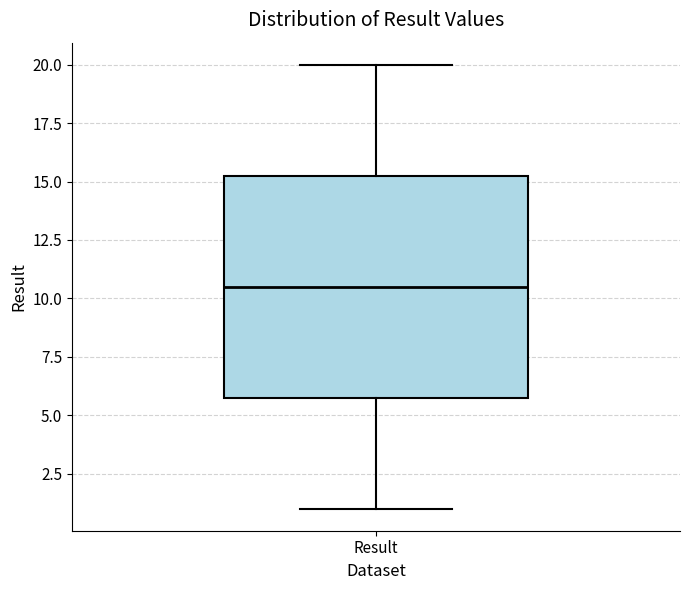

Where does the median line of the box for Result sit on the y-axis? The values are not printed on the chart, so give them approximately, as read against the axis.

10.5